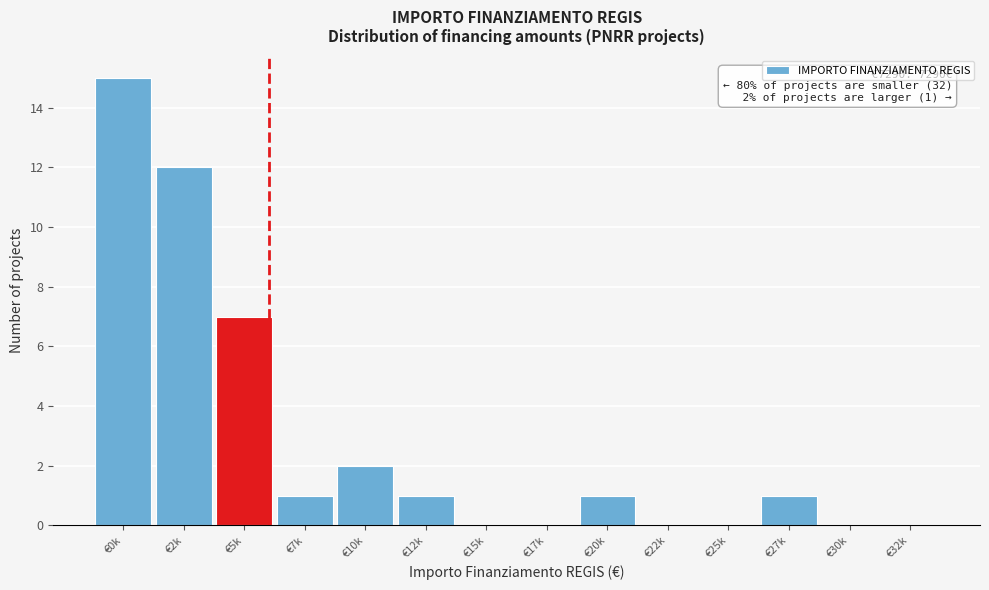

Reading left to right, what are all the values shown in this chart?

€0k=15	€2k=12	€5k=7	€7k=1	€10k=2	€12k=1	€15k=0	€17k=0	€20k=1	€22k=0	€25k=0	€27k=1	€30k=0	€32k=0